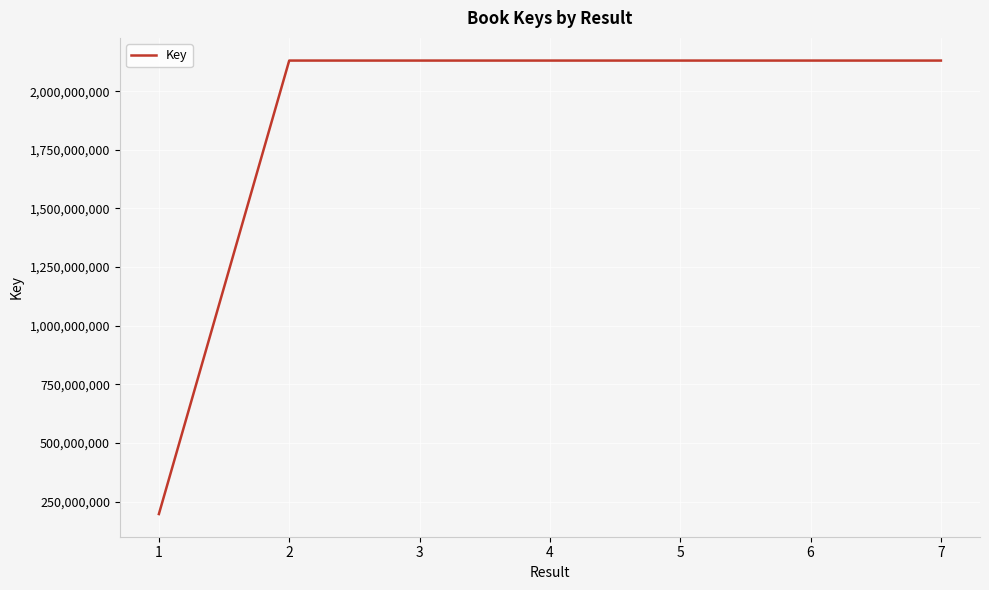

What is the sum of all values?

12979911548